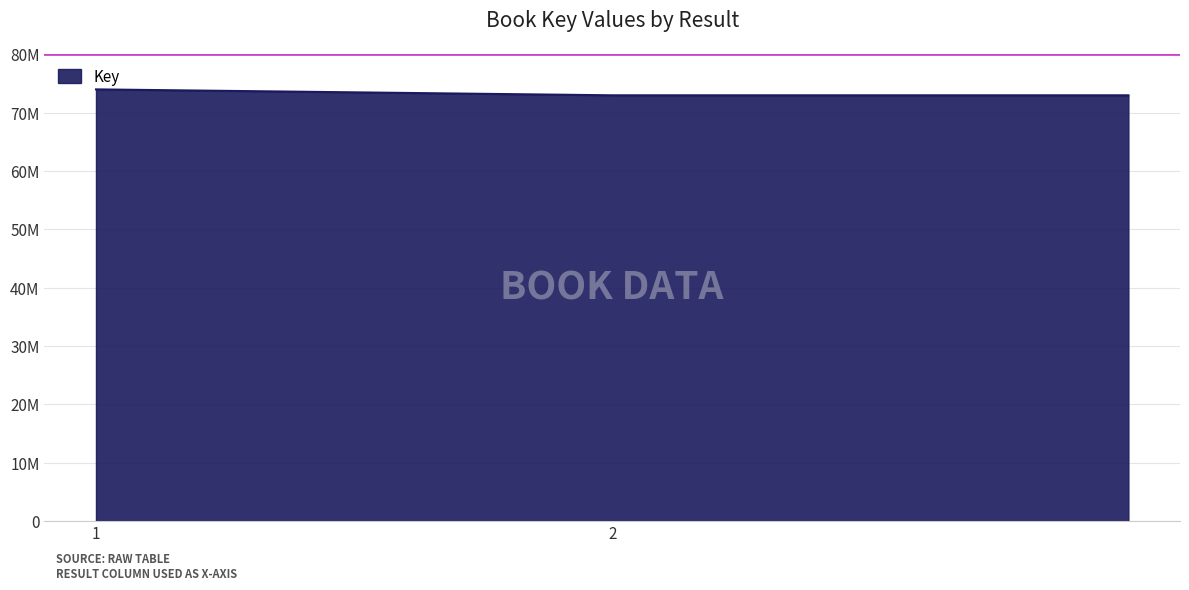

What is the label of the 2nd point from the left?

2